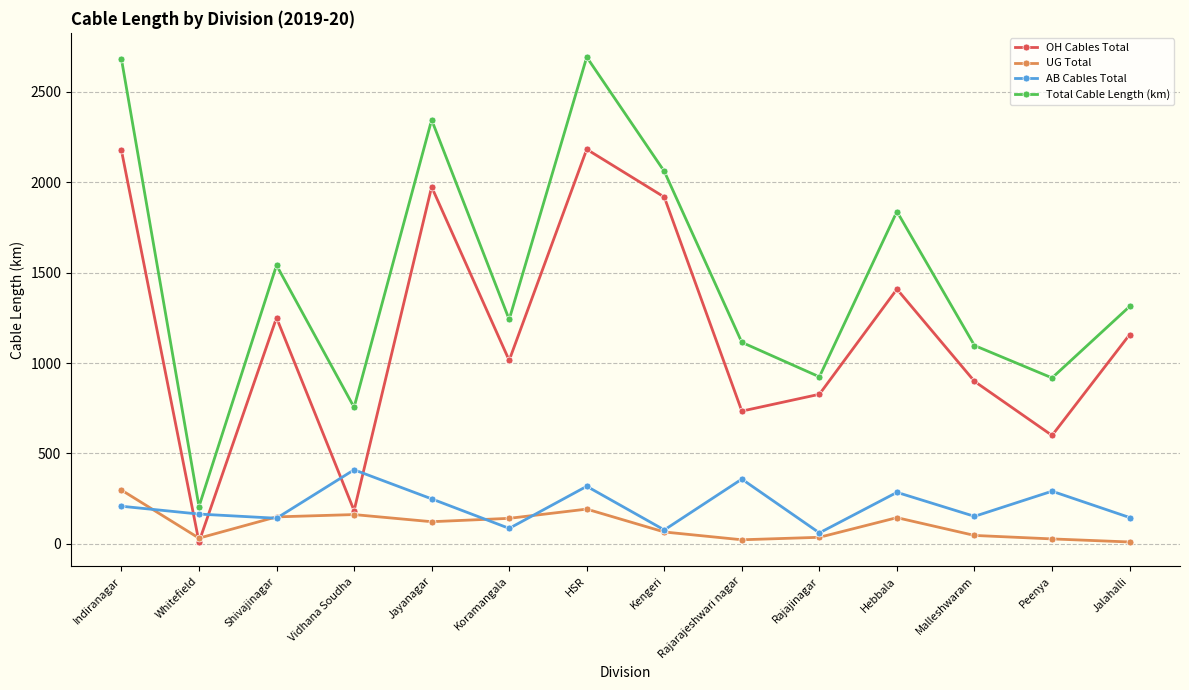

In UG Total, how many points are higher than both neighbors (excluding endpoints)?

3